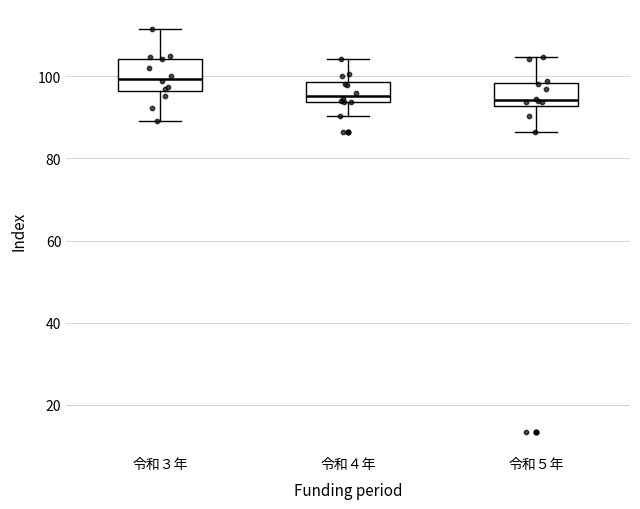

Where does the median line of the box for 令和４年 sit on the y-axis? The values are not printed on the chart, so give them approximately, as read against the axis.

96